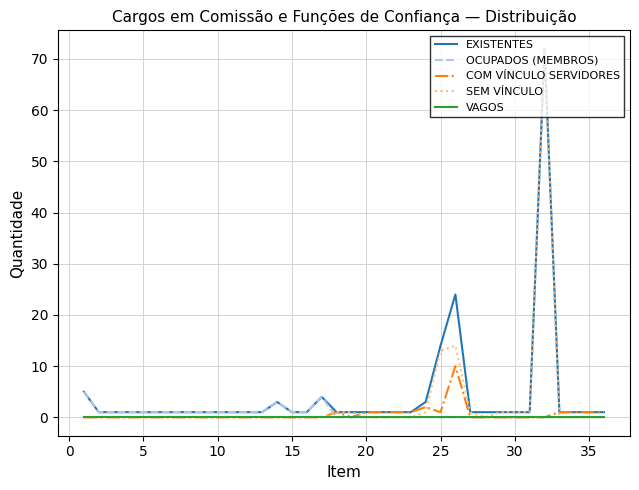

Which series has the widest spread of values?

SEM VÍNCULO